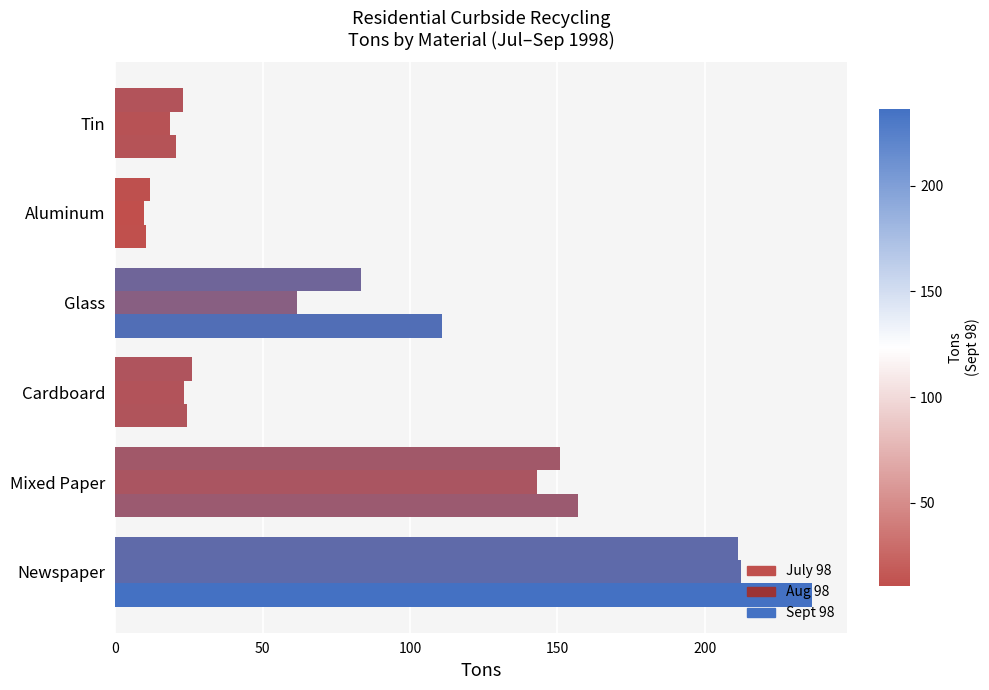

List the series in order of their overall mean, lowest first.

Aug 98, July 98, Sept 98